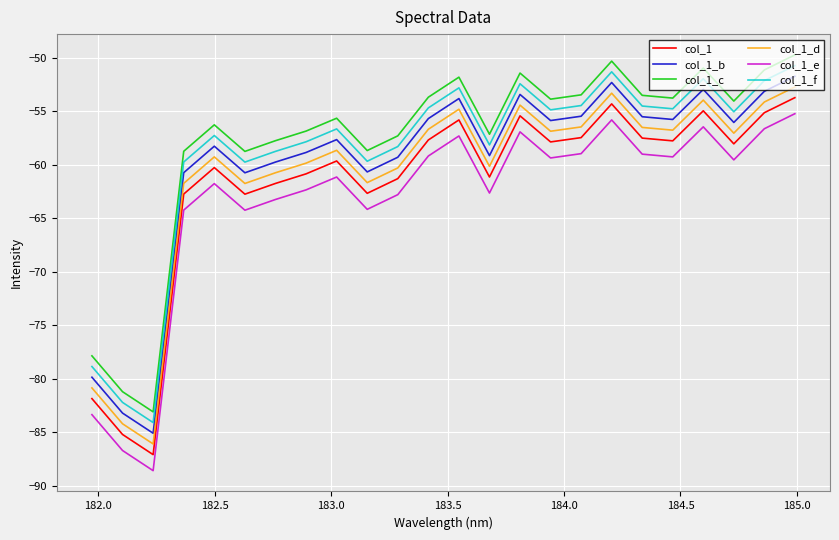

How many interior local peaks does the col_1_e series have?

6